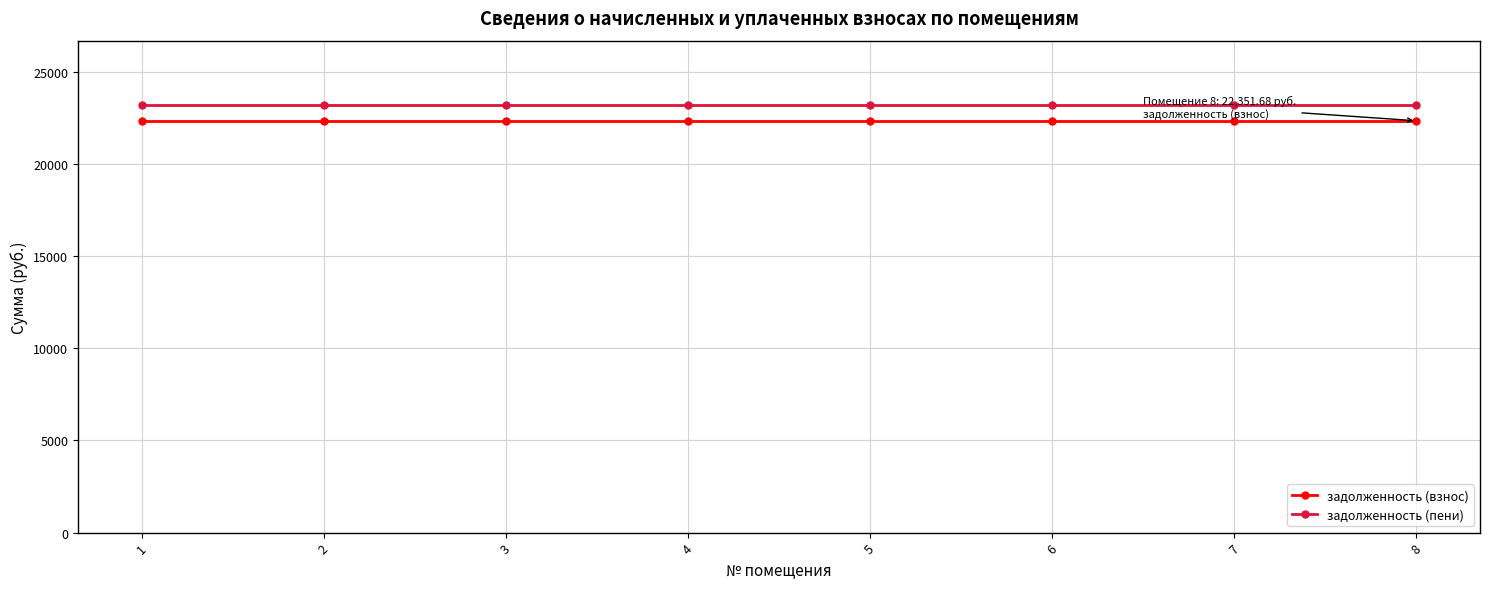

Which series has the largest total across all categories?

задолженность (пени)